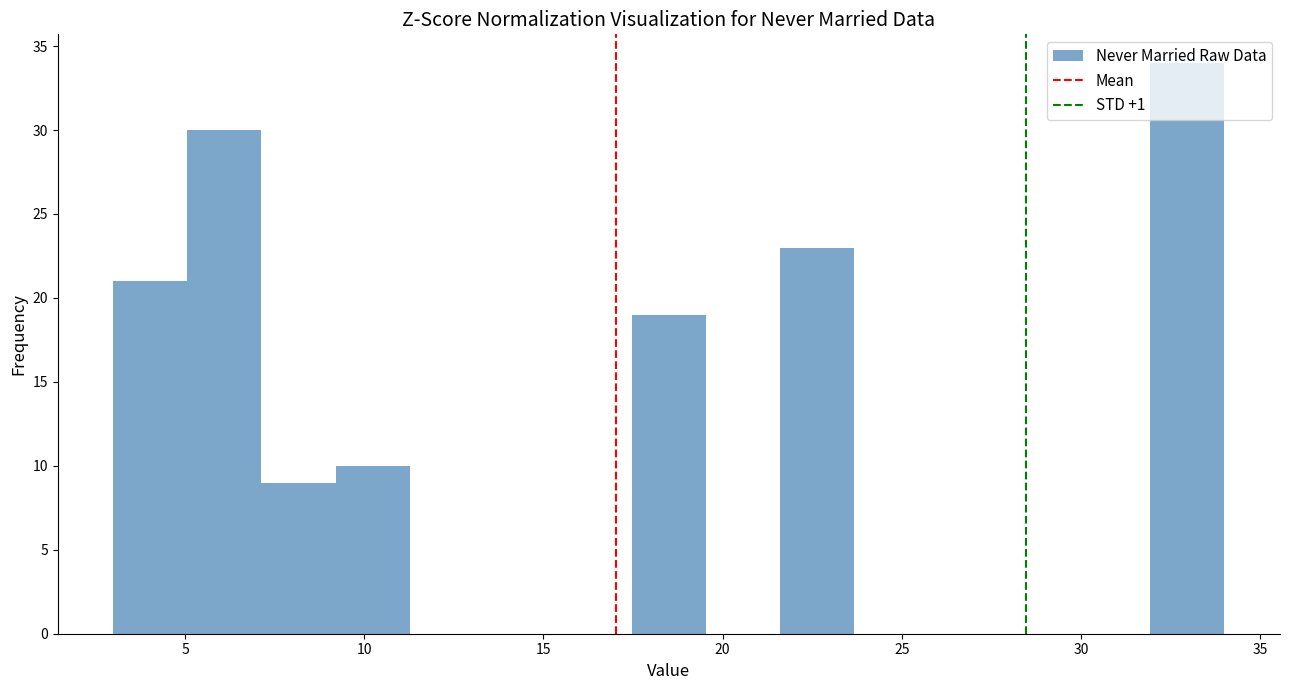

Reading left to right, list every bar in this chart as the range it spans on the x-axis followed by its height. Neither the bar edges nor the heights are printed on the chart, so give them approximately, as read against the axes.

3.0 to 5.0: 21
5.0 to 7.0: 30
7.0 to 9.0: 9
9.0 to 11.5: 10
11.5 to 13.5: 0
13.5 to 15.5: 0
15.5 to 17.5: 0
17.5 to 19.5: 19
19.5 to 21.5: 0
21.5 to 23.5: 23
23.5 to 25.5: 0
25.5 to 28.0: 0
28.0 to 30.0: 0
30.0 to 32.0: 0
32.0 to 34.0: 34